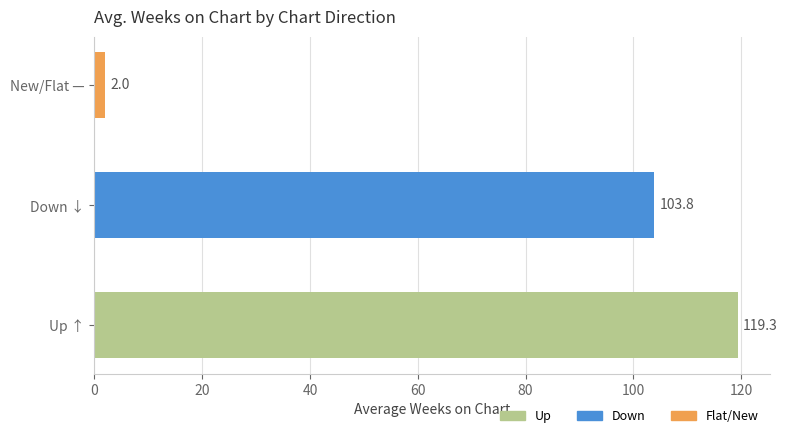

What is the maximum value shown in the chart?

119.3